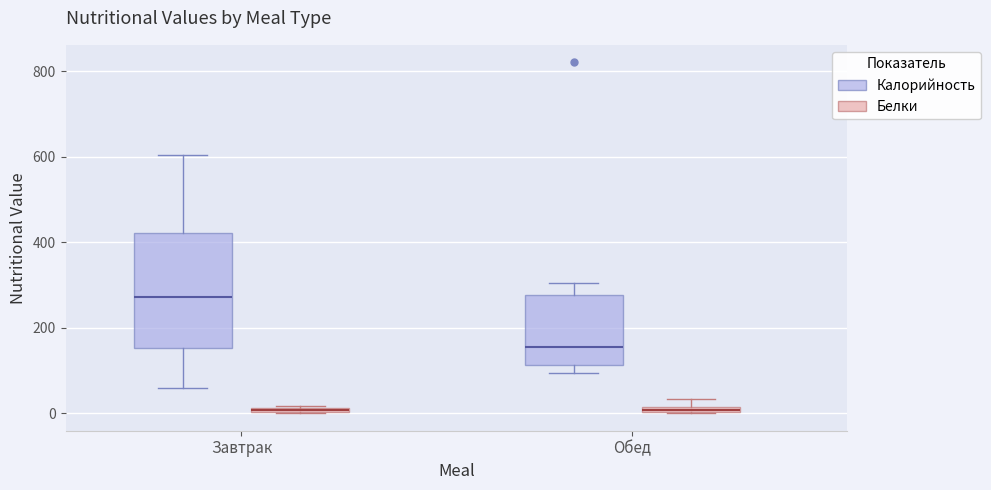

Which box is the tallest, from its lower edge to its upper edge?

Завтрак (Калорийность)